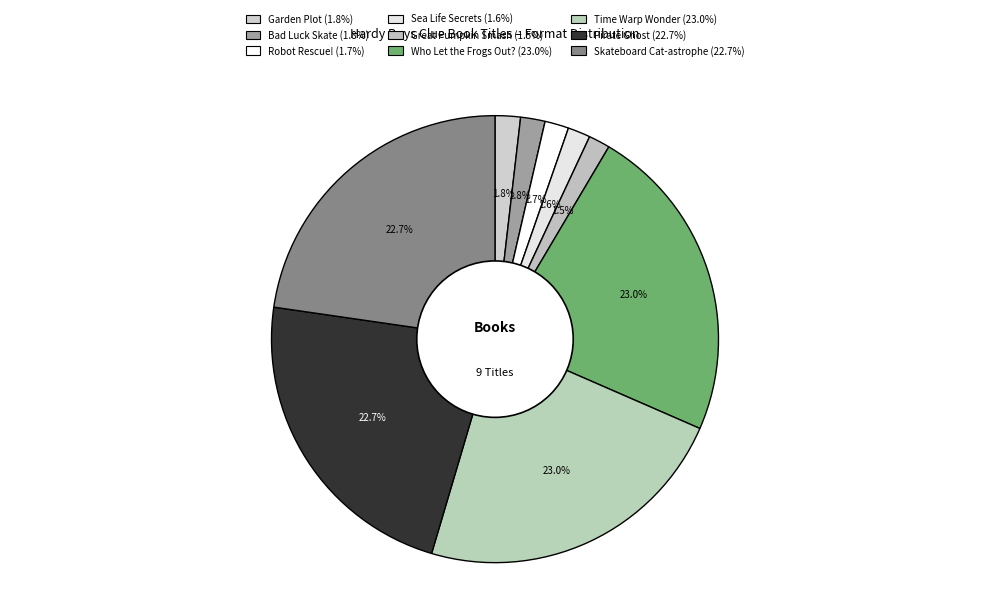

Which has a higher value, Who Let the Frogs Out? or Robot Rescue!?

Who Let the Frogs Out?